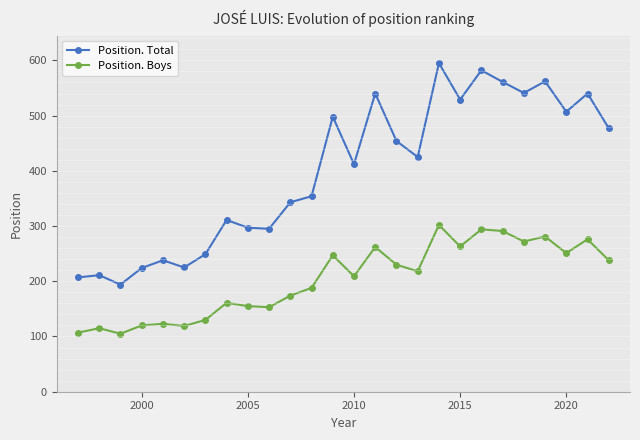

In Position. Total, how many points are higher than both neighbors (excluding endpoints)?

9